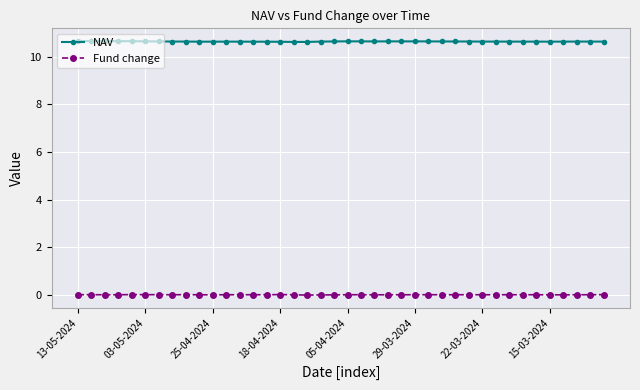

At how many categories does at least one series exceed 5?

40